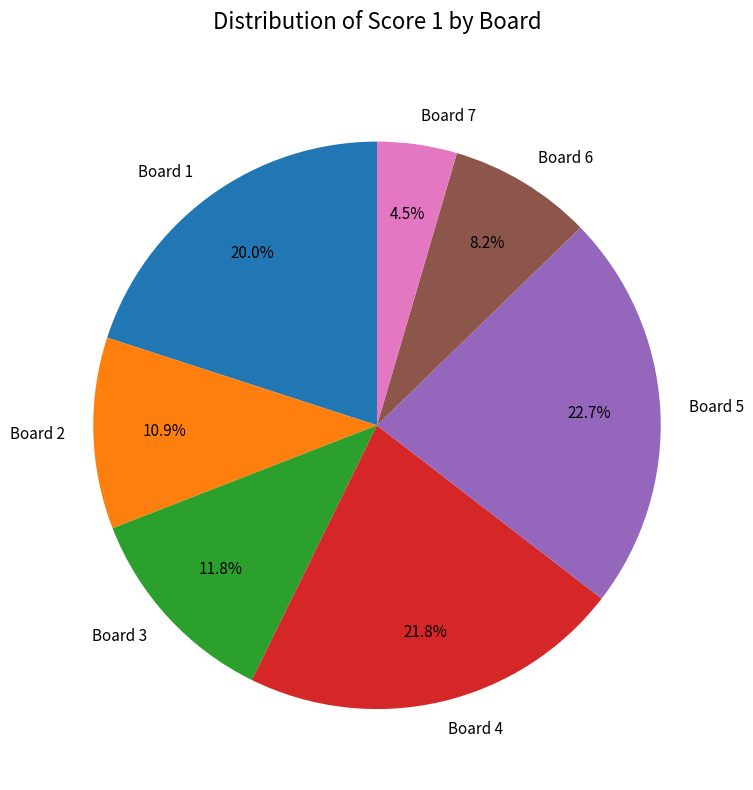

Do Board 1 and Board 7 together represent more than half of the pie?

No